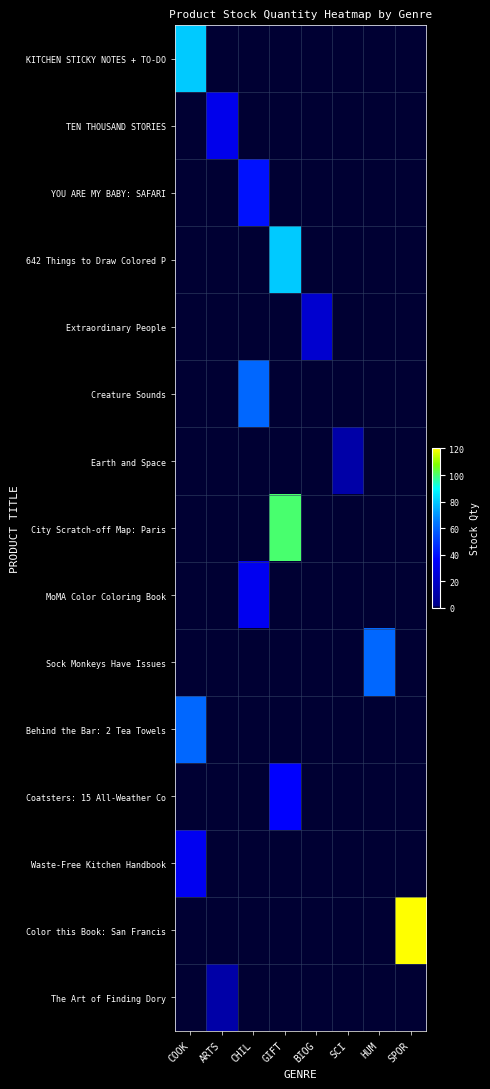

Reading left to right, list all the values displayed in this chart.

KITCHEN STICKY NOTES + TO-DO: COOK=80	ARTS=0	CHIL=0	GIFT=0	BIOG=0	SCI=0	HUM=0	SPOR=0
TEN THOUSAND STORIES: COOK=0	ARTS=30	CHIL=0	GIFT=0	BIOG=0	SCI=0	HUM=0	SPOR=0
YOU ARE MY BABY: SAFARI: COOK=0	ARTS=0	CHIL=40	GIFT=0	BIOG=0	SCI=0	HUM=0	SPOR=0
642 Things to Draw Colored P: COOK=0	ARTS=0	CHIL=0	GIFT=80	BIOG=0	SCI=0	HUM=0	SPOR=0
Extraordinary People: COOK=0	ARTS=0	CHIL=0	GIFT=0	BIOG=22	SCI=0	HUM=0	SPOR=0
Creature Sounds: COOK=0	ARTS=0	CHIL=60	GIFT=0	BIOG=0	SCI=0	HUM=0	SPOR=0
Earth and Space: COOK=0	ARTS=0	CHIL=0	GIFT=0	BIOG=0	SCI=10	HUM=0	SPOR=0
City Scratch-off Map: Paris: COOK=0	ARTS=0	CHIL=0	GIFT=100	BIOG=0	SCI=0	HUM=0	SPOR=0
MoMA Color Coloring Book: COOK=0	ARTS=0	CHIL=32	GIFT=0	BIOG=0	SCI=0	HUM=0	SPOR=0
Sock Monkeys Have Issues: COOK=0	ARTS=0	CHIL=0	GIFT=0	BIOG=0	SCI=0	HUM=60	SPOR=0
Behind the Bar: 2 Tea Towels: COOK=60	ARTS=0	CHIL=0	GIFT=0	BIOG=0	SCI=0	HUM=0	SPOR=0
Coatsters: 15 All-Weather Co: COOK=0	ARTS=0	CHIL=0	GIFT=36	BIOG=0	SCI=0	HUM=0	SPOR=0
Waste-Free Kitchen Handbook: COOK=32	ARTS=0	CHIL=0	GIFT=0	BIOG=0	SCI=0	HUM=0	SPOR=0
Color this Book: San Francis: COOK=0	ARTS=0	CHIL=0	GIFT=0	BIOG=0	SCI=0	HUM=0	SPOR=120
The Art of Finding Dory: COOK=0	ARTS=10	CHIL=0	GIFT=0	BIOG=0	SCI=0	HUM=0	SPOR=0